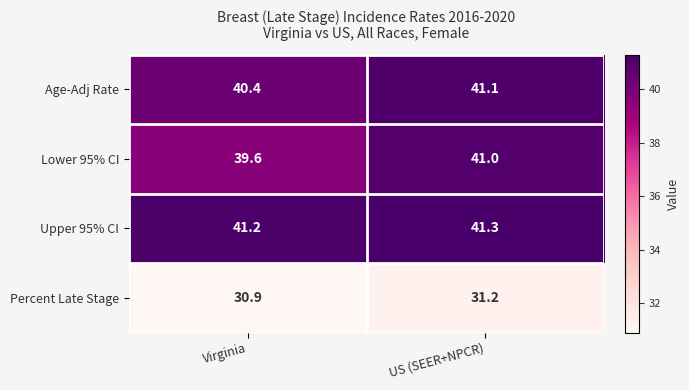

How many data points in Percent Late Stage are above 31?

1